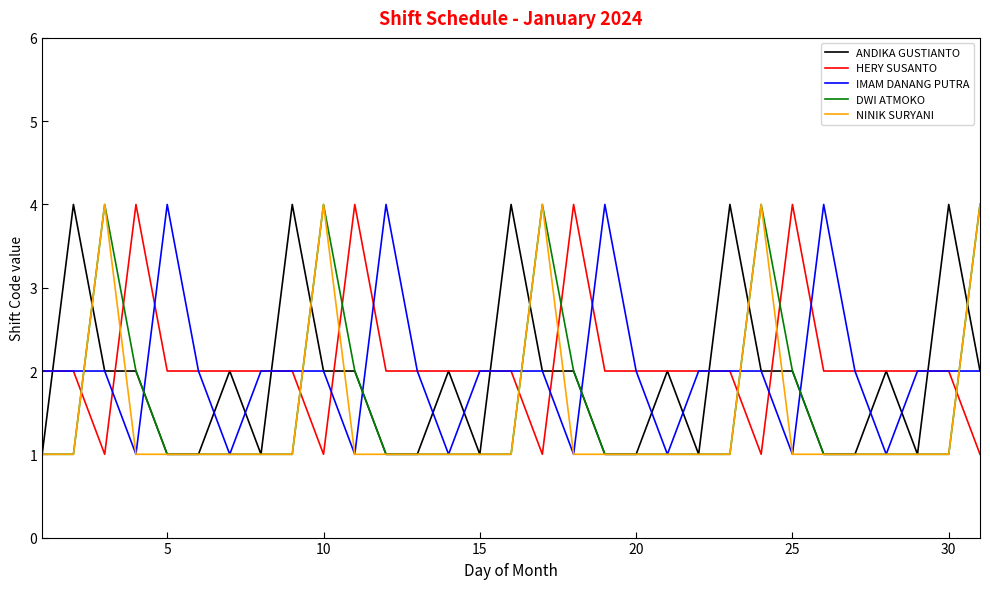

What is the maximum value for HERY SUSANTO?

4